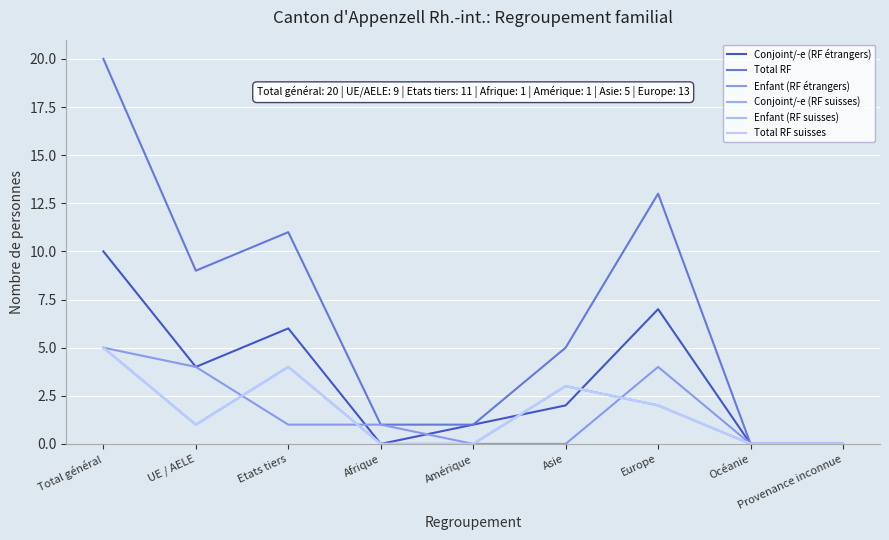

Is this an area chart (filled region under the line)?

No